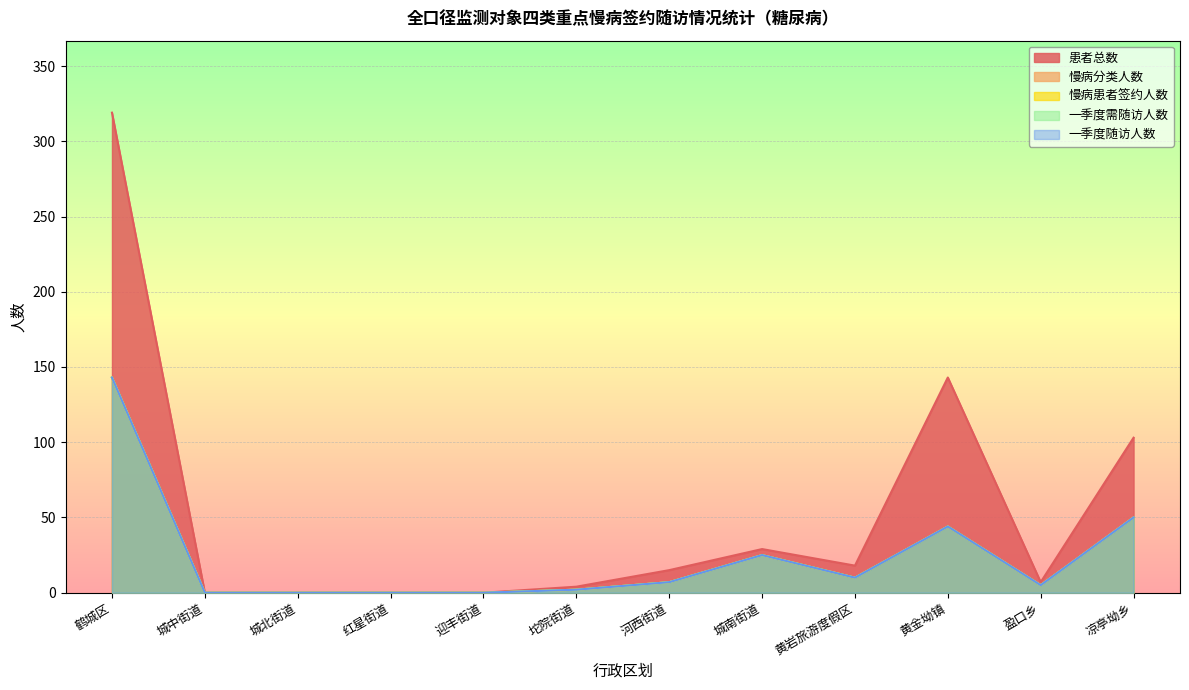

What position from the right is 河西街道?

6